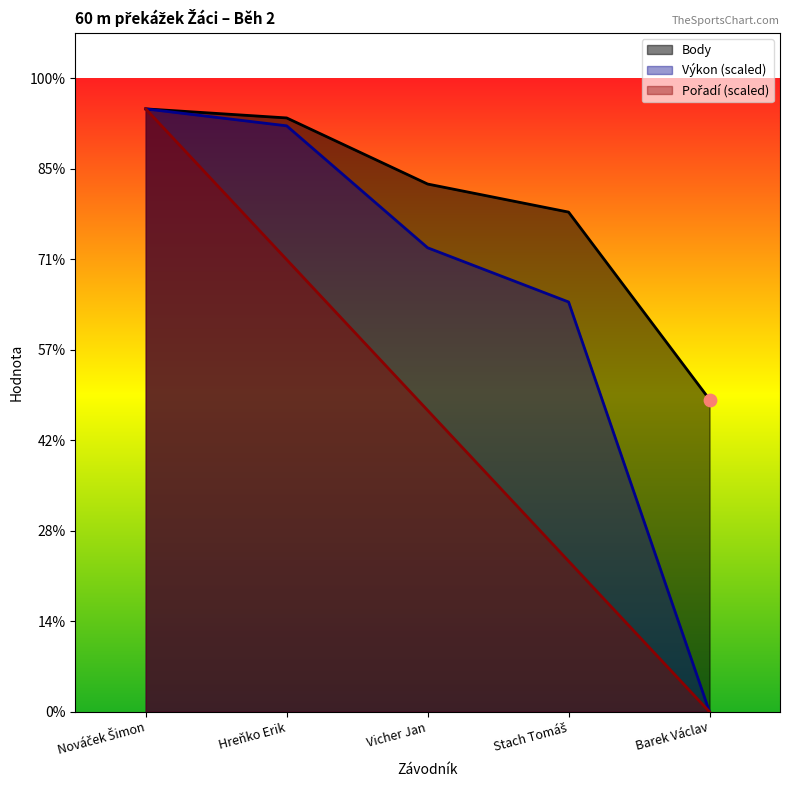

Which series contains the highest Y value?

Pořadí